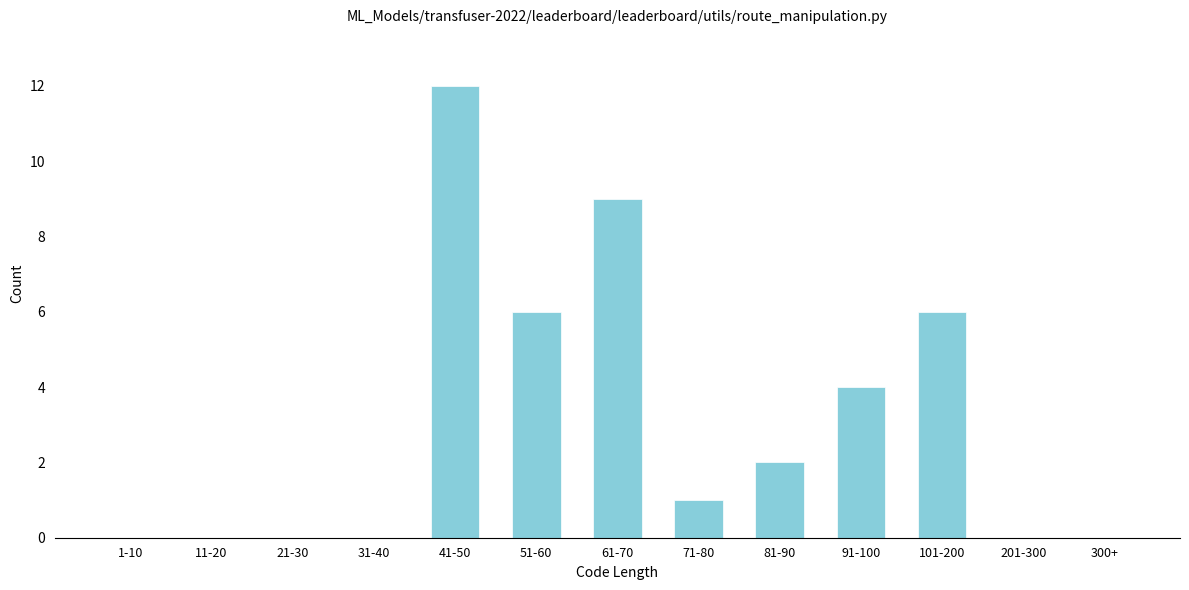

Reading left to right, transcribe all the data shown in this chart.

1-10=0	11-20=0	21-30=0	31-40=0	41-50=12	51-60=6	61-70=9	71-80=1	81-90=2	91-100=4	101-200=6	201-300=0	300+=0